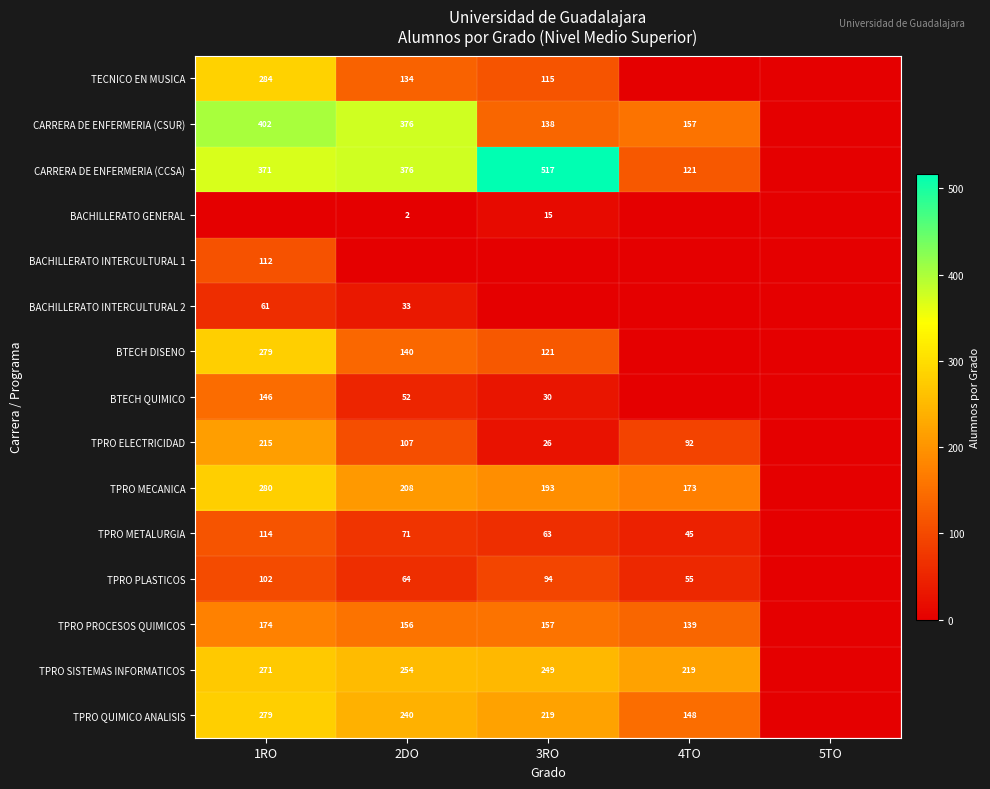

The TPRO ELECTRICIDAD series shows 107 at 2DO. True or false?

True